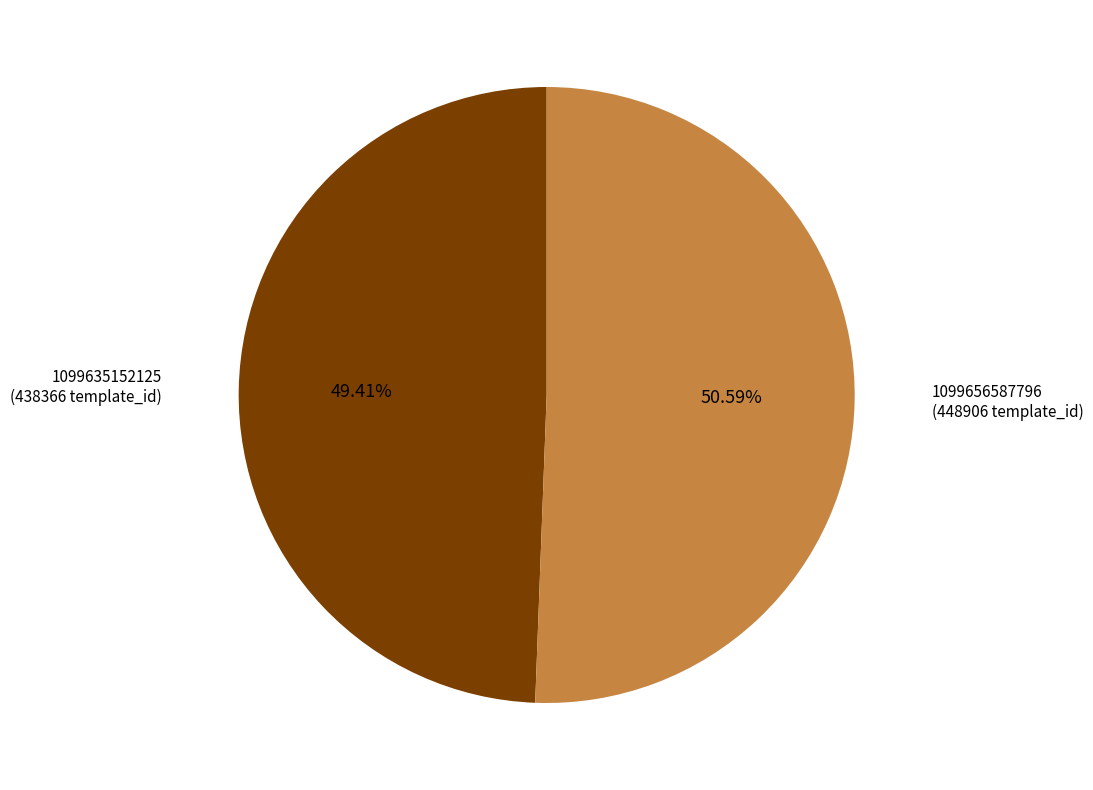

Is there a majority slice in this chart?

Yes